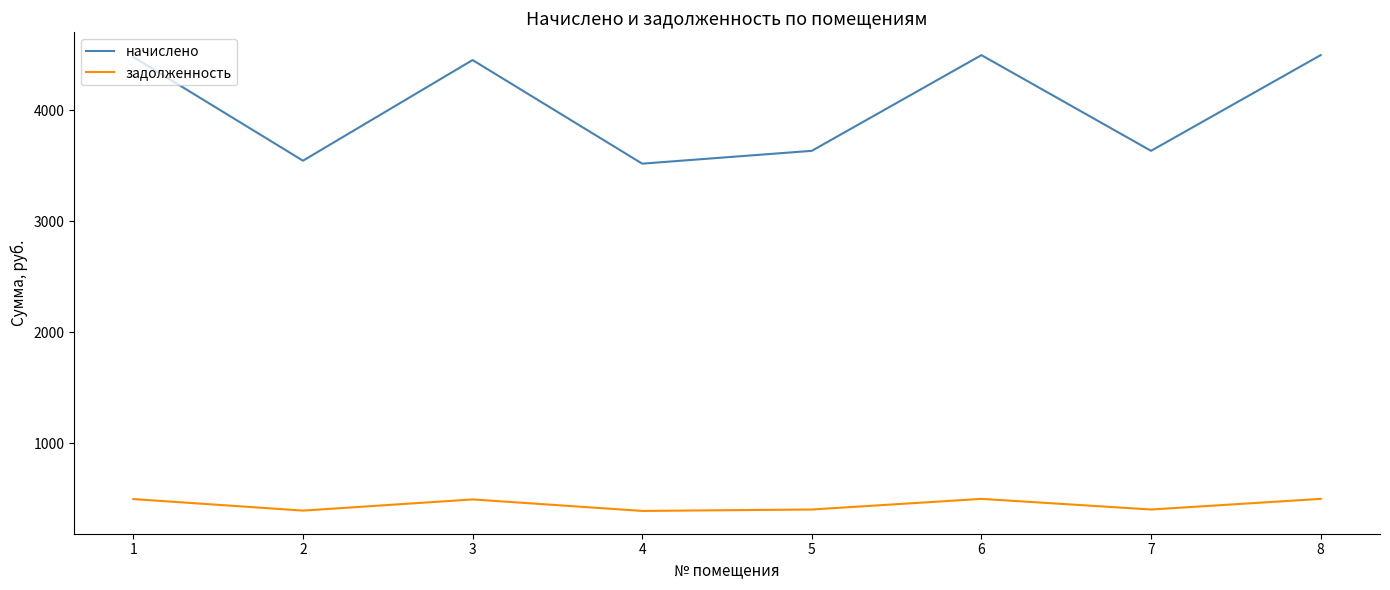

True or false: задолженность and начислено cross at least once.

False